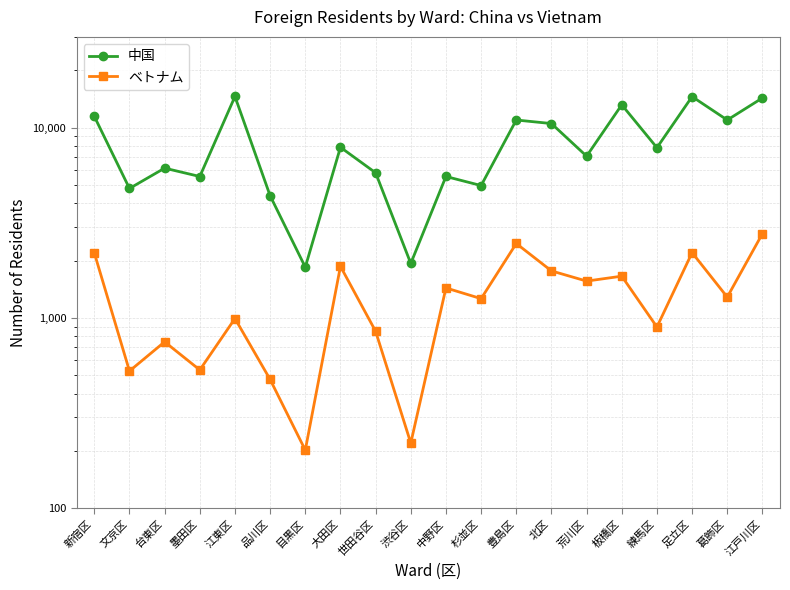

List the series in order of their overall mean, lowest first.

ベトナム, 中国